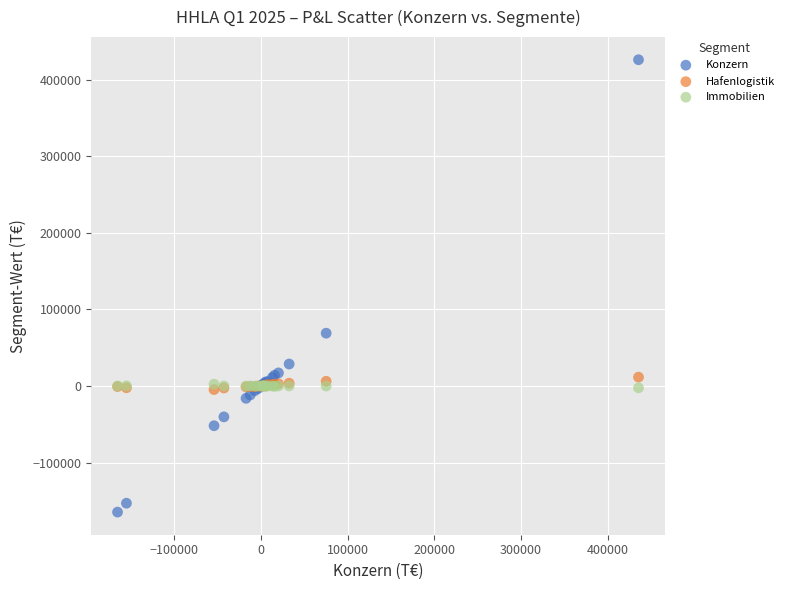

Which series has the widest spread of Y values?

Konzern